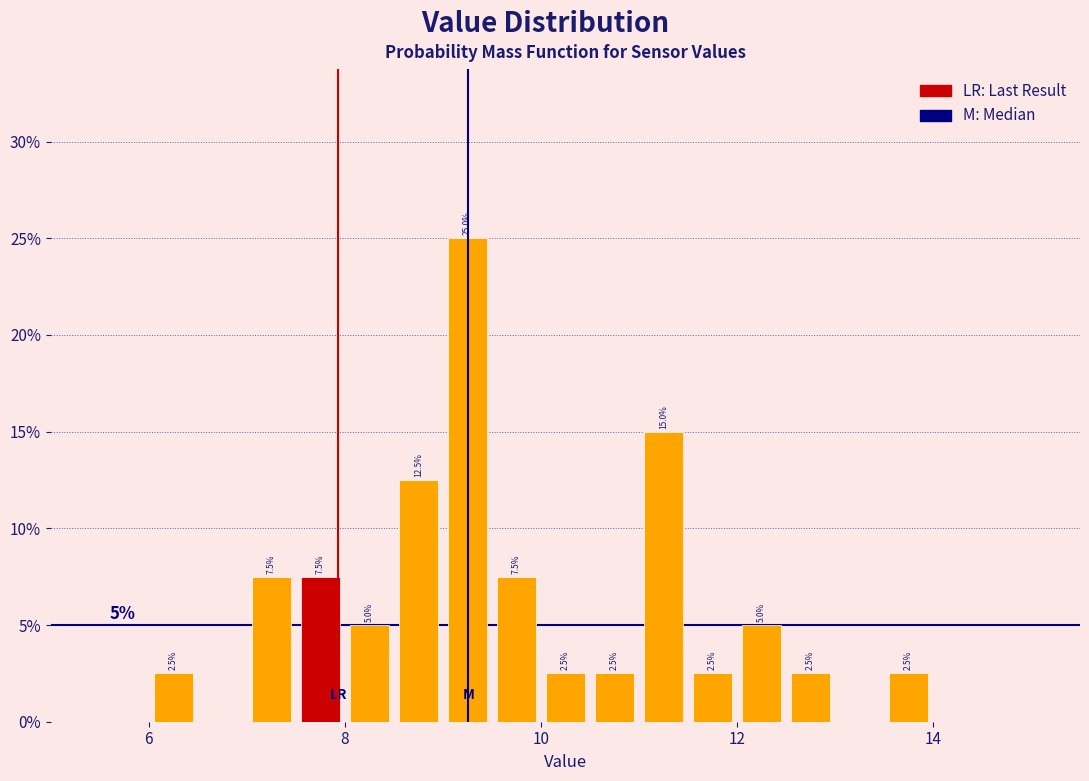

Around what value on the x-axis is the tallest bar? Give the approximate position of its centre, as read against the axis.

9.2